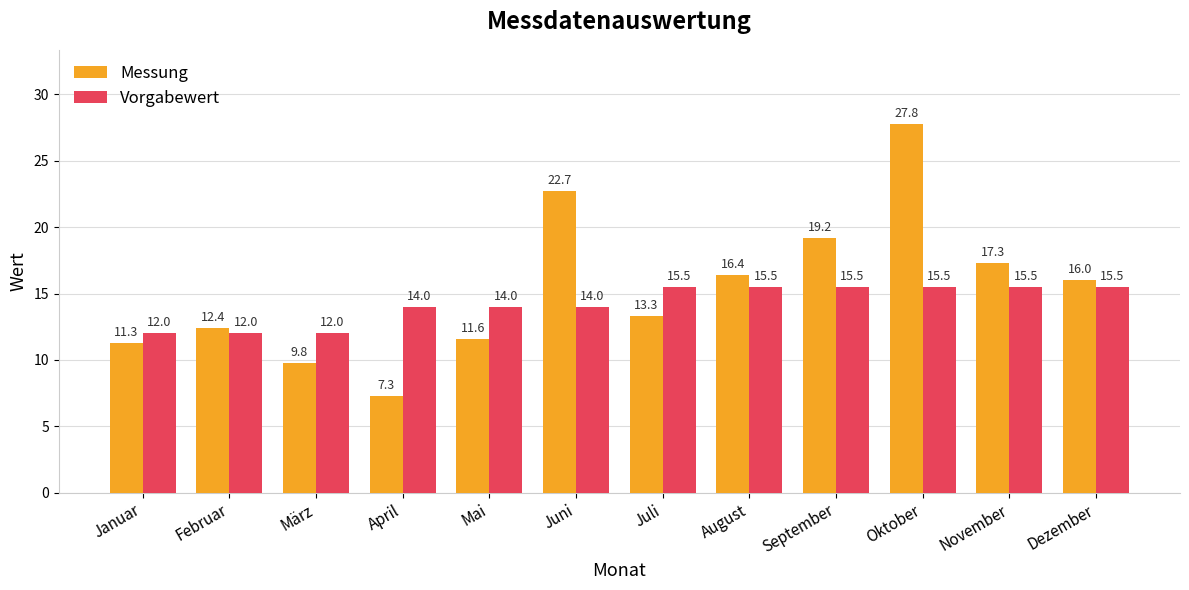

At how many categories does at least one series exceed 17?

4